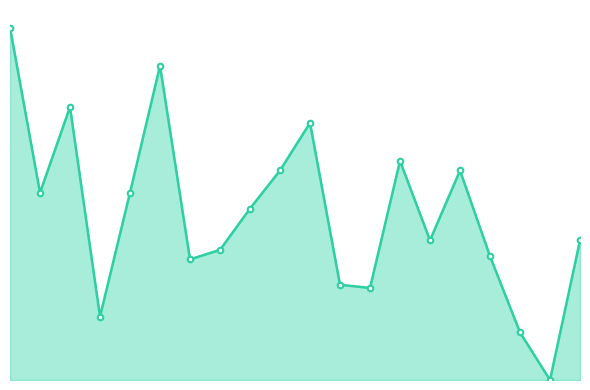

Does the chart have visible grid lines?

No